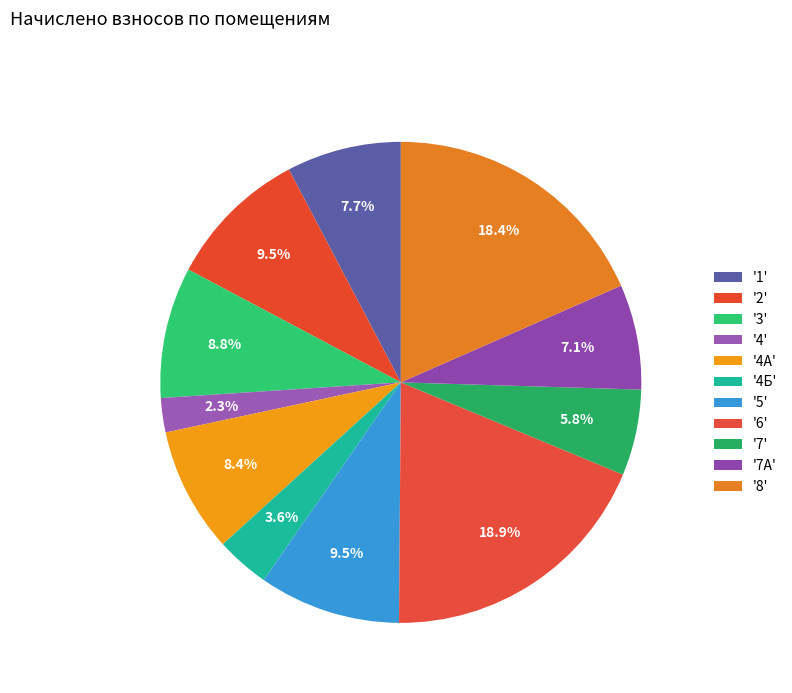

How many segments does this pie chart have?

11